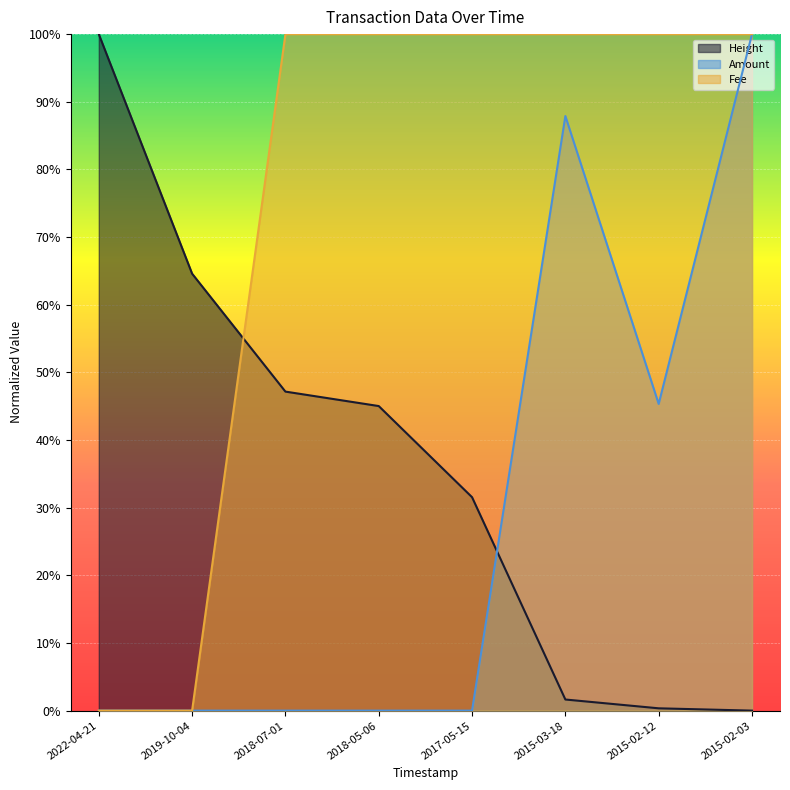

Between 2022-04-21 and 2015-03-18, which series saw the biggest shift?

Fee